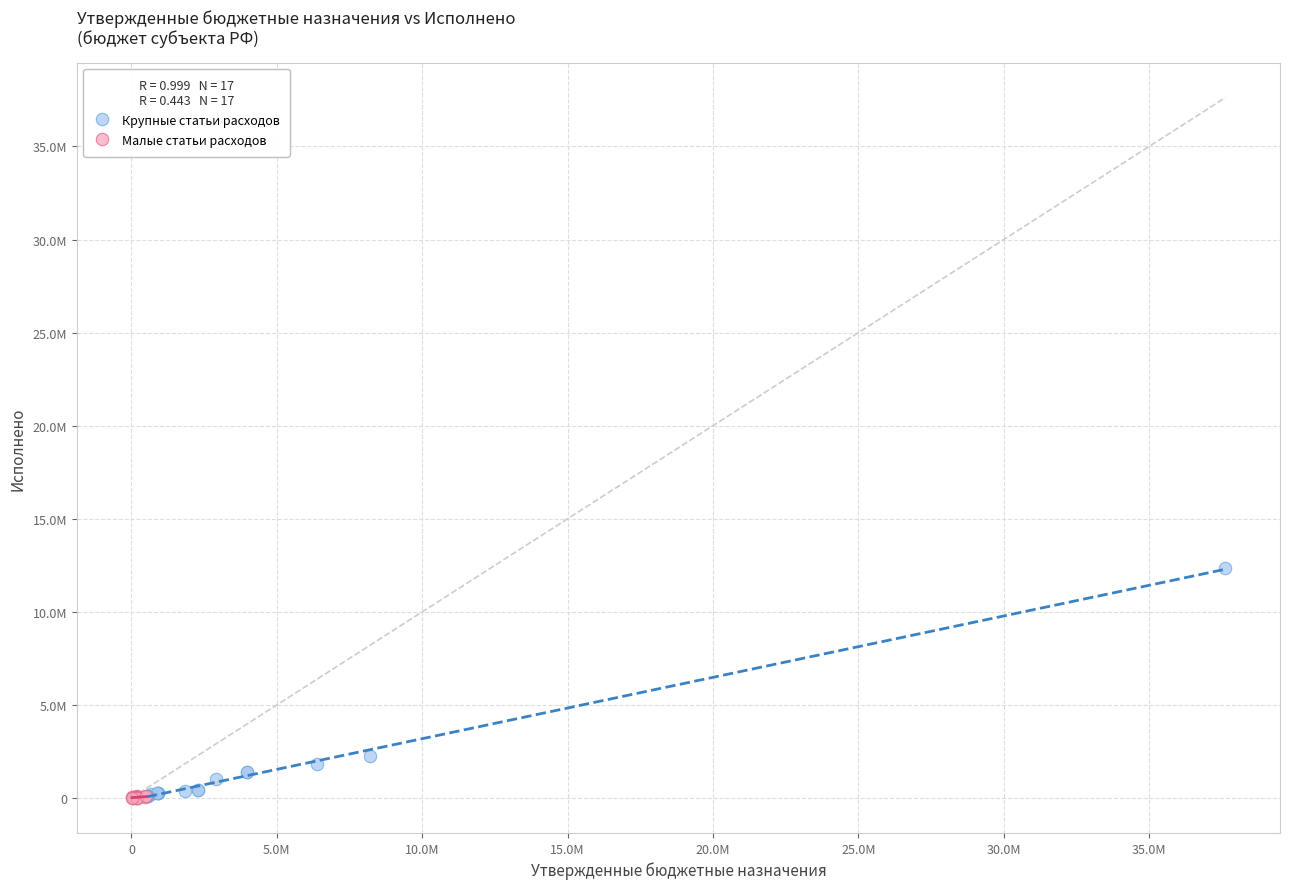

What are all the series names shown in the legend?

Крупные статьи расходов, Малые статьи расходов